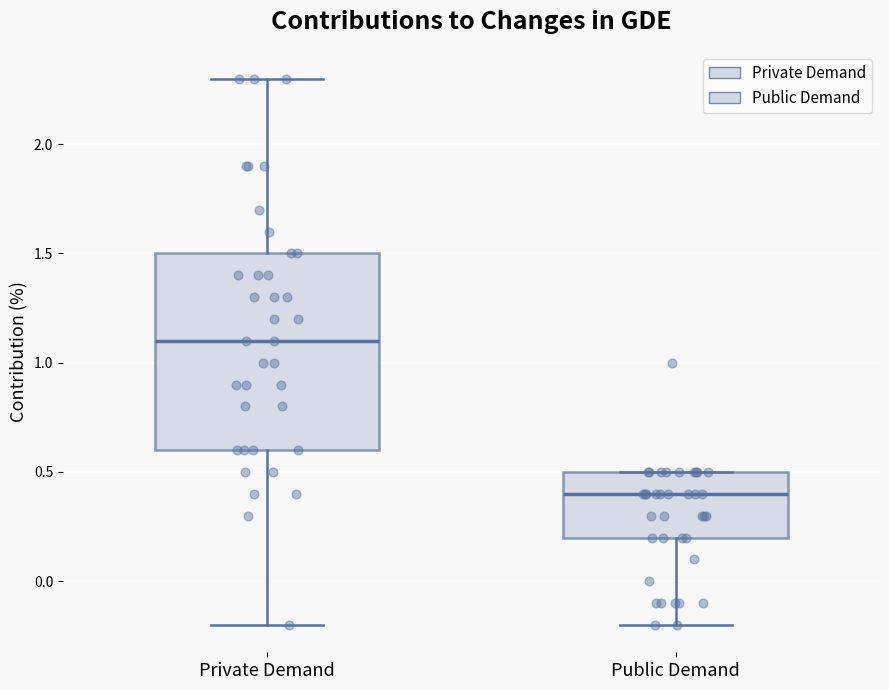

Reading left to right, read every box against the y-axis: the position of its median line, the range the box covers, and the ends of its whiskers. The values are not printed on the chart, so give them approximately, as read against the axis.

Private Demand: median 1.1, box 0.6 to 1.5, whiskers -0.2 to 2.3
Public Demand: median 0.4, box 0.2 to 0.5, whiskers -0.2 to 0.5